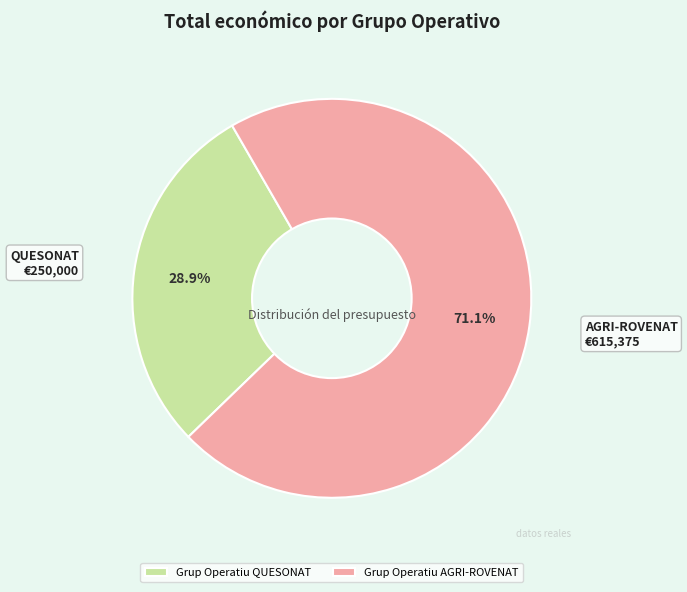

Is there a majority slice in this chart?

Yes